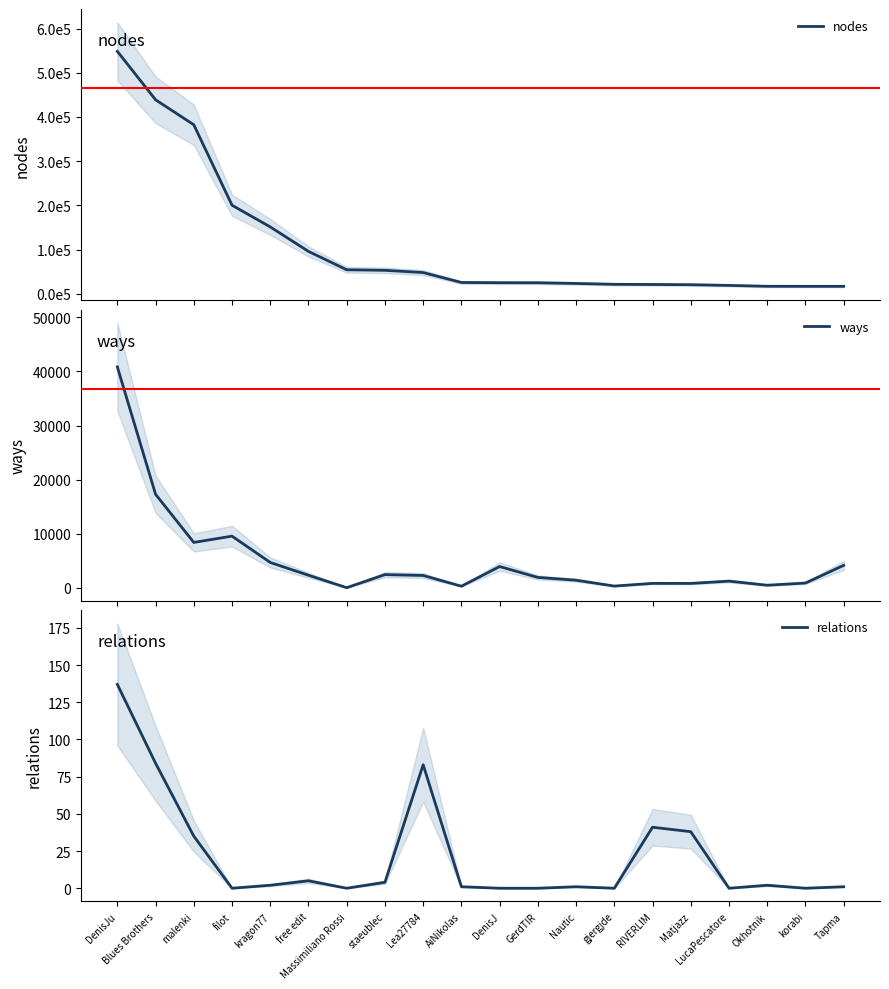

What is the greatest value displayed?

548577